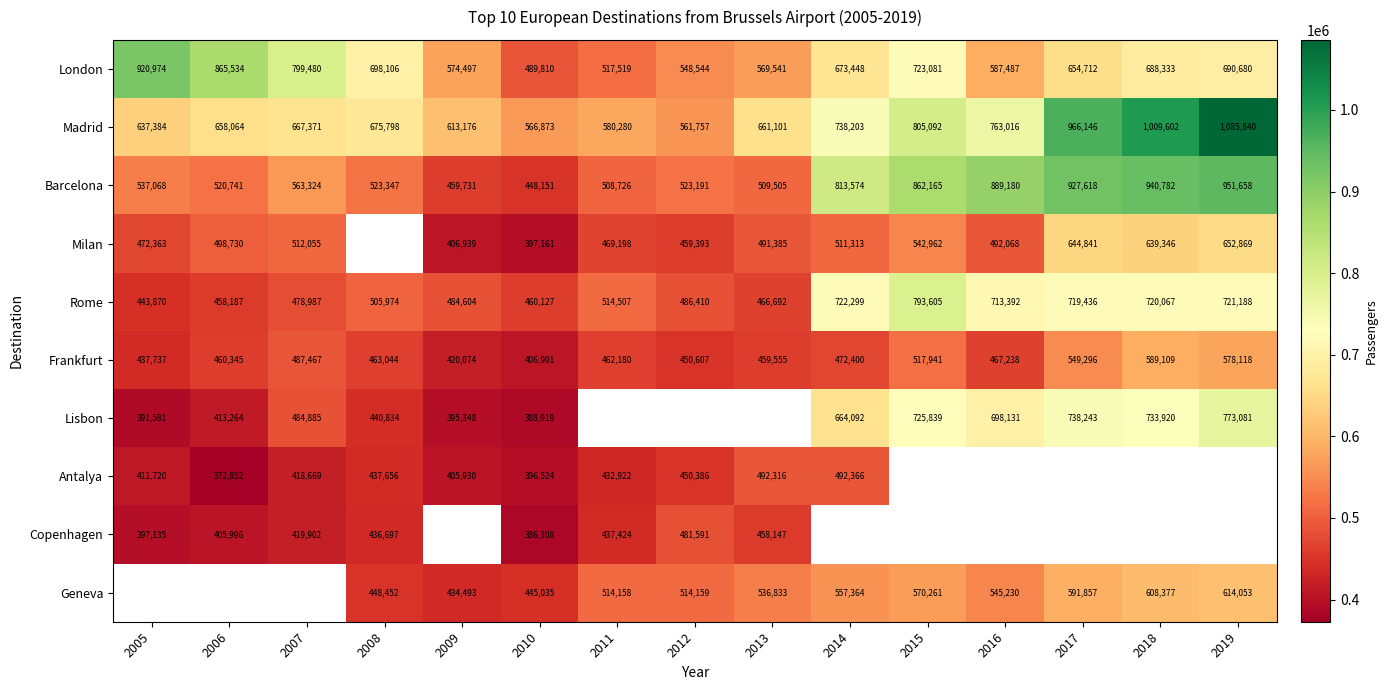

What is the approximate value of Madrid at 2015?

805092